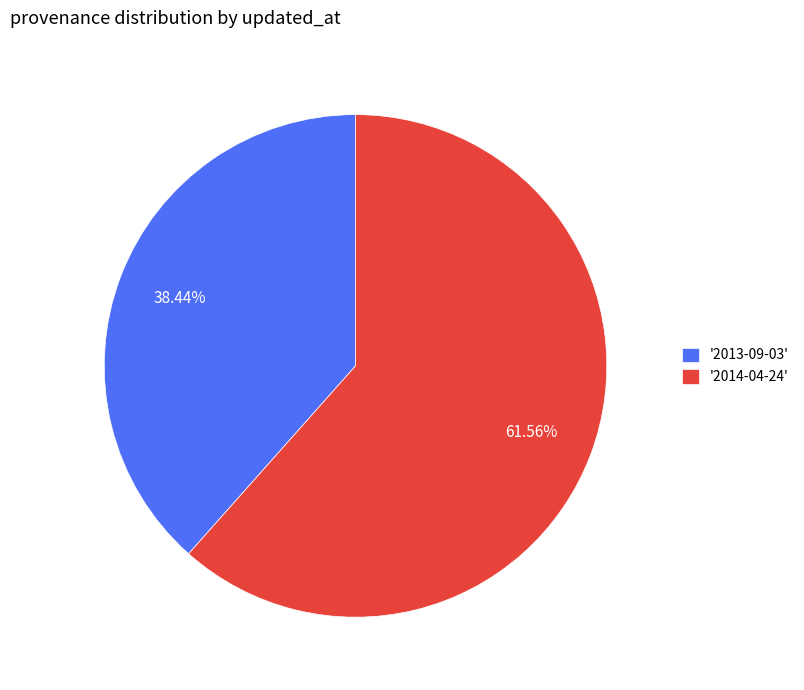

Rank the categories by value from highest to lowest.

'2014-04-24', '2013-09-03'